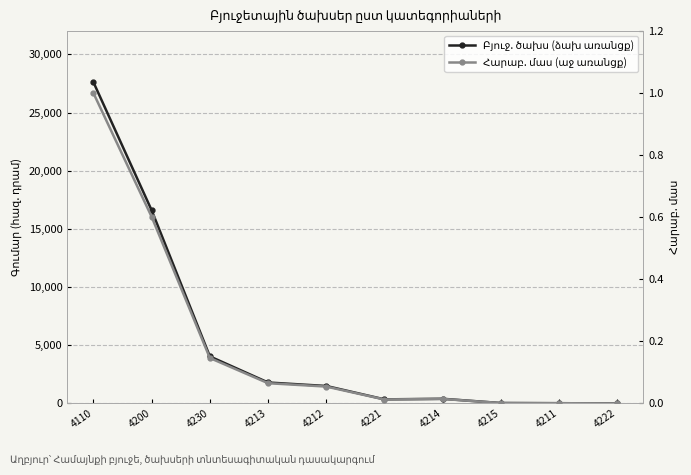

What is the greatest value displayed?

27600.0